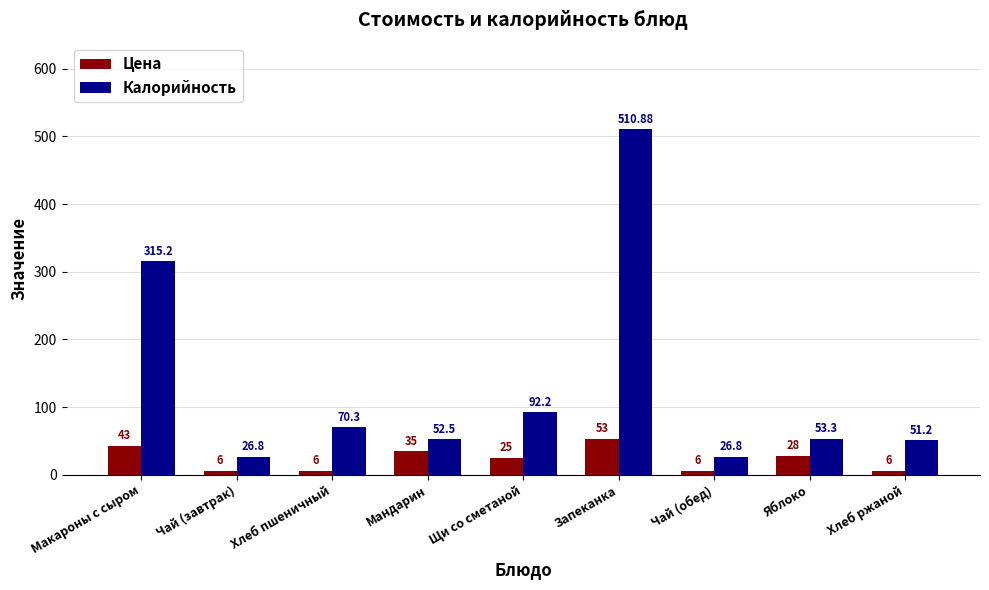

What is the label of the 9th bar from the left?

Хлеб ржаной